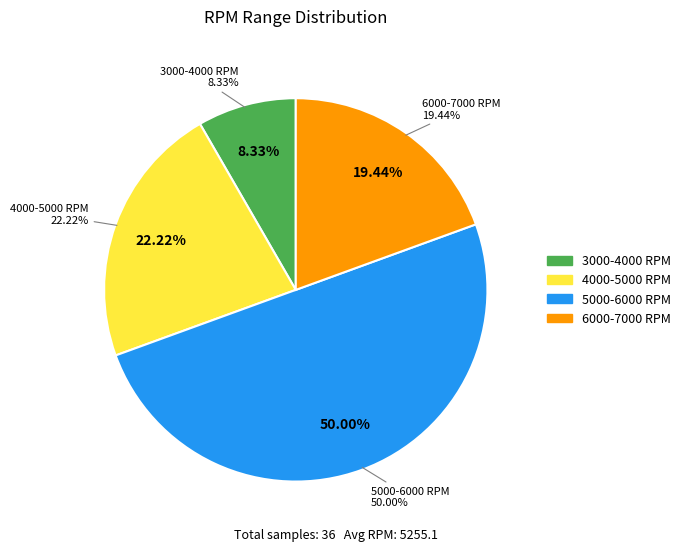

What portion of the pie excludes 35?

96.7%